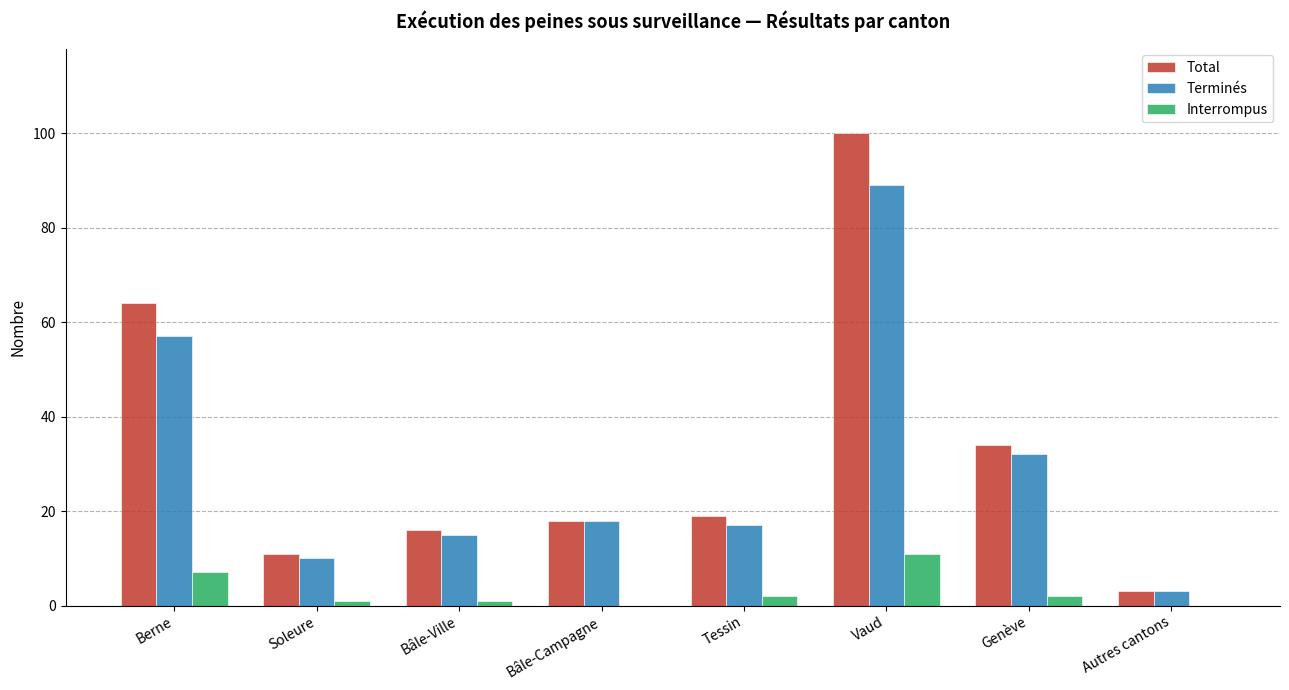

At which label is Total closest to 51?

Berne